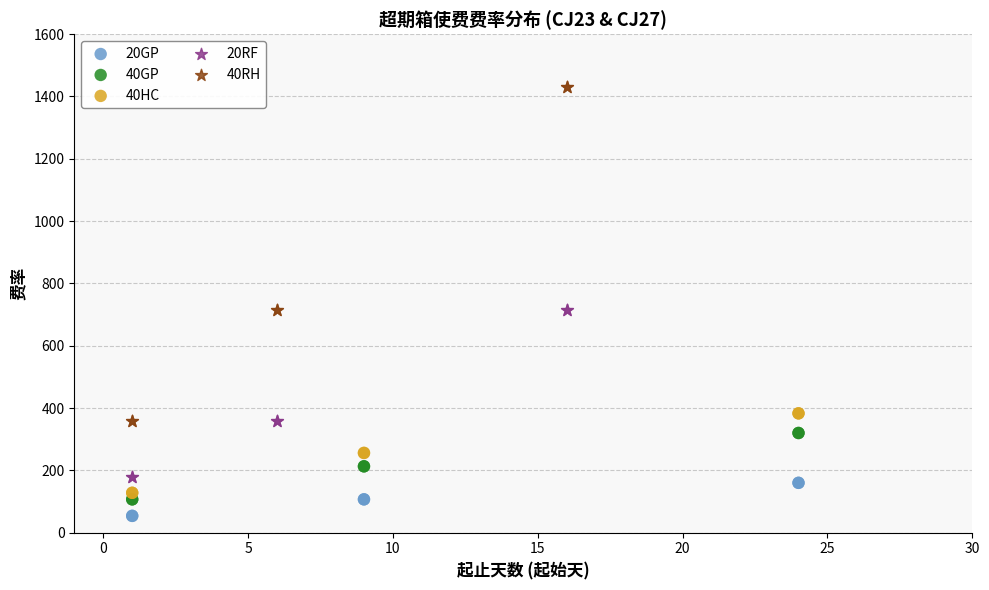

Which series has the largest Y range (max minus min)?

40RH